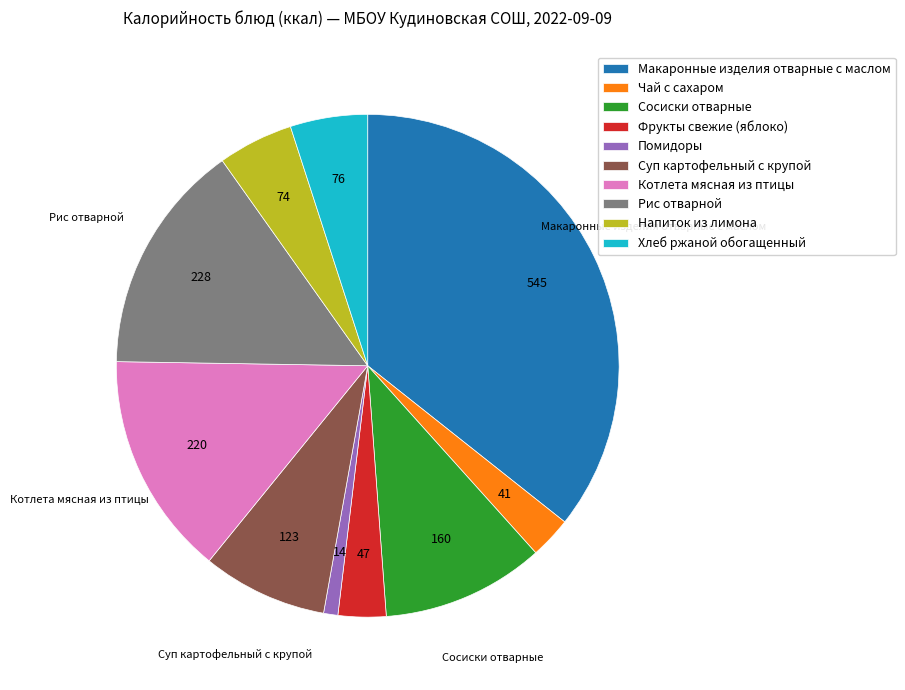

Combined, do Макаронные изделия отварные с маслом and Чай с сахаром account for over 50%?

No